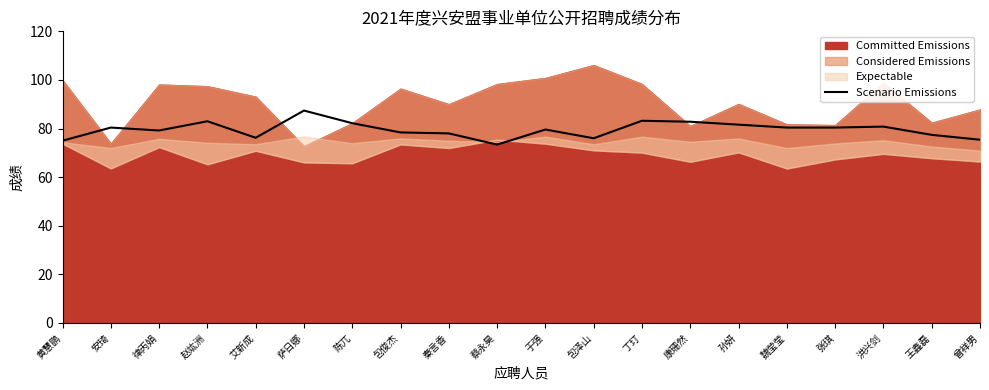

What is the sum of all values?

1590.8